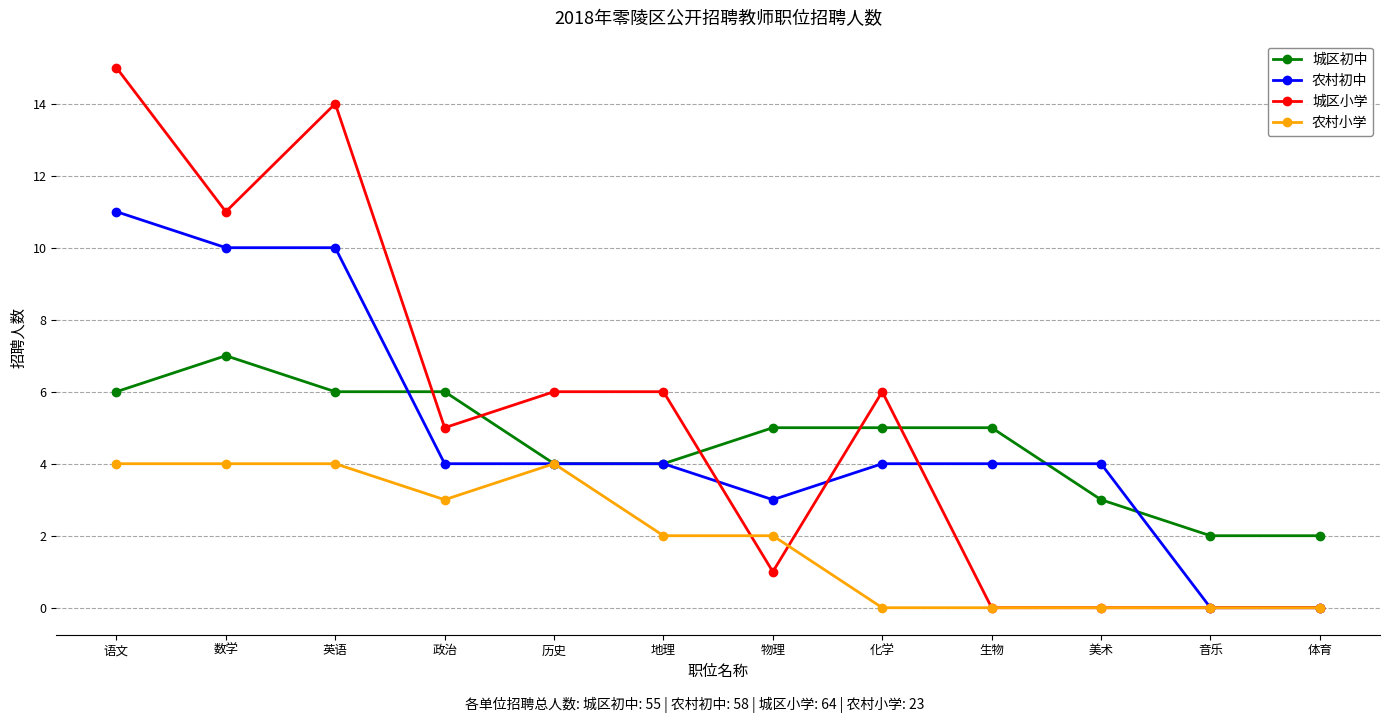

The 城区初中 series shows 1 at 音乐. True or false?

False